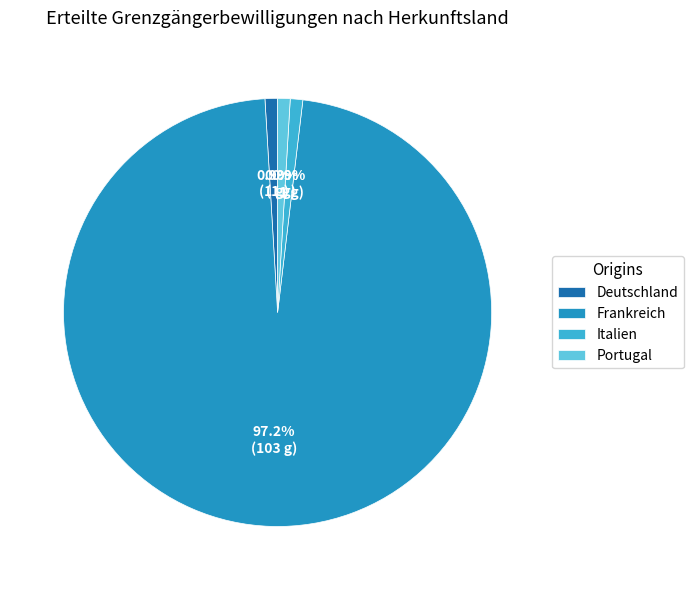

Combined, do Italien and Deutschland account for over 50%?

No